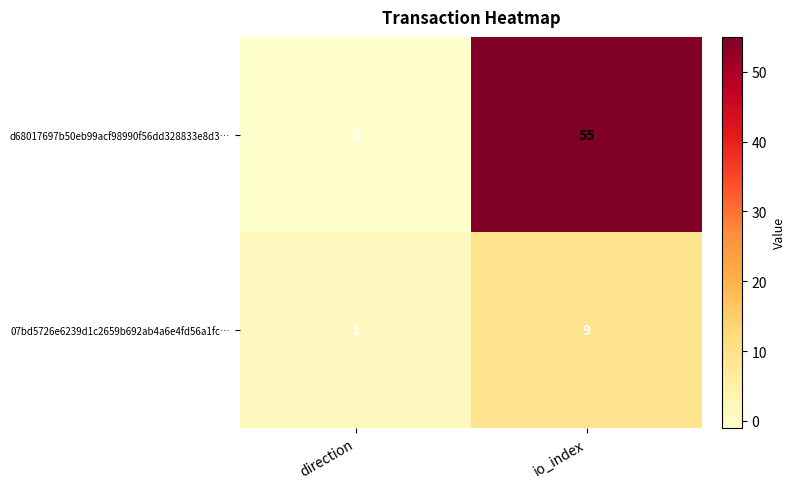

Between direction and io_index, which series saw the biggest shift?

d68017697b50eb99acf98990f56dd328833e8d3…